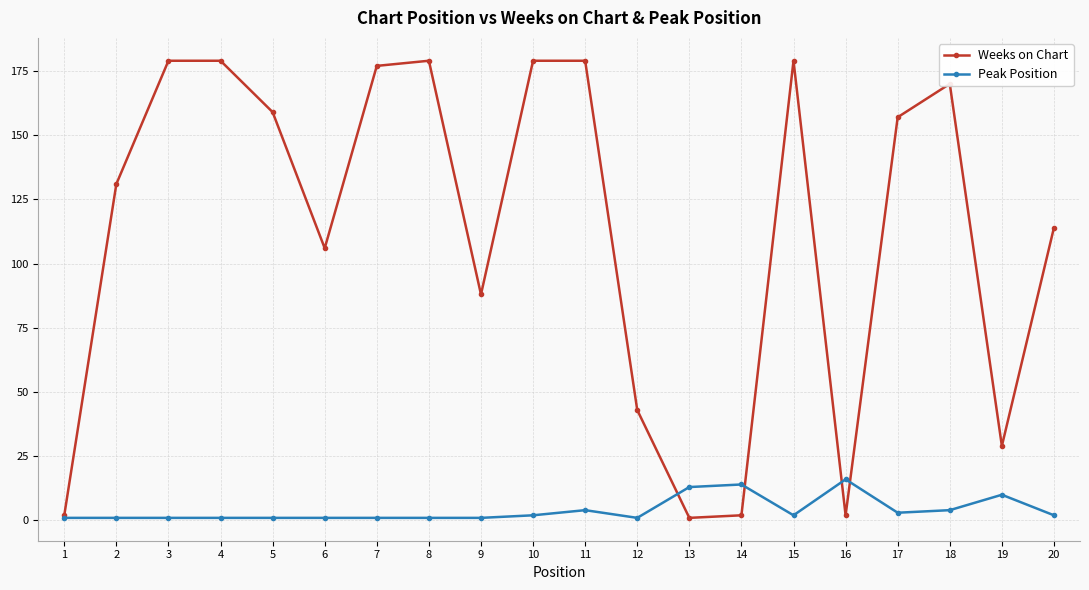

What are all the series names shown in the legend?

Weeks on Chart, Peak Position